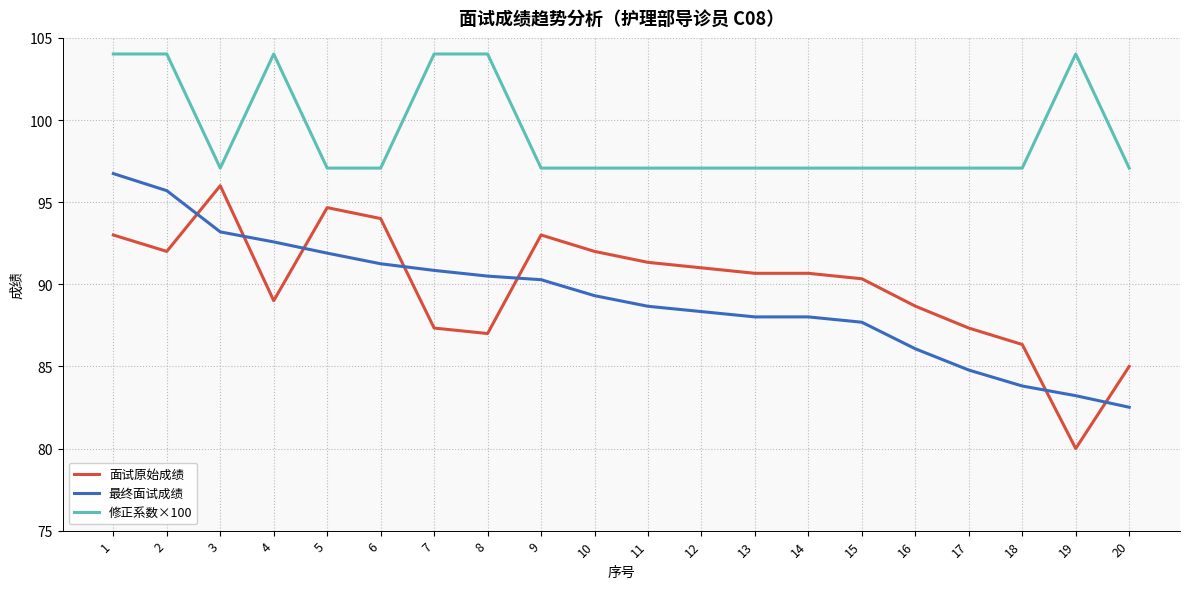

What is the sum of the 修正系数×100 values at 18 and 12?

194.1